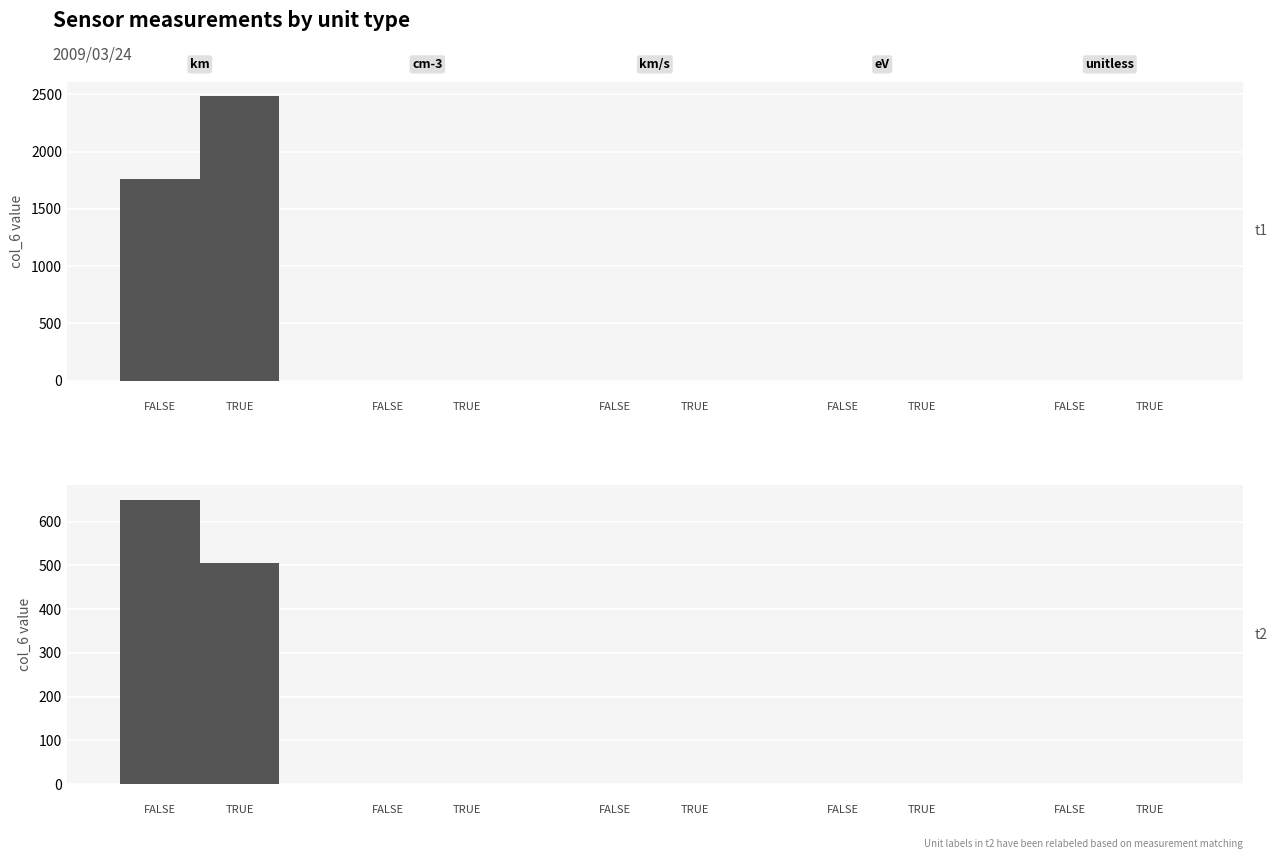

What are all the series names shown in the legend?

FALSE, TRUE